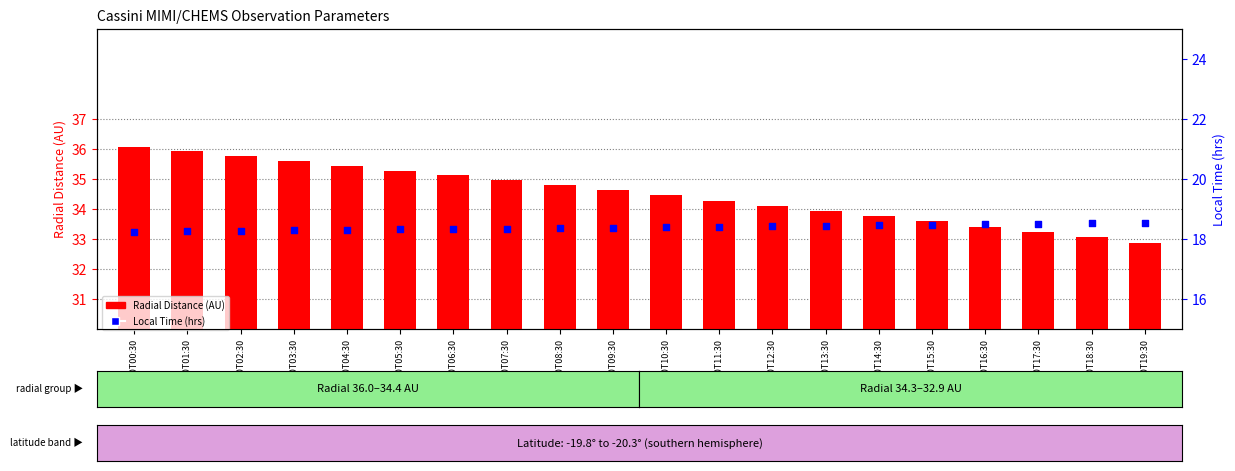

Which series has the largest Y range (max minus min)?

Radial Distance (AU)